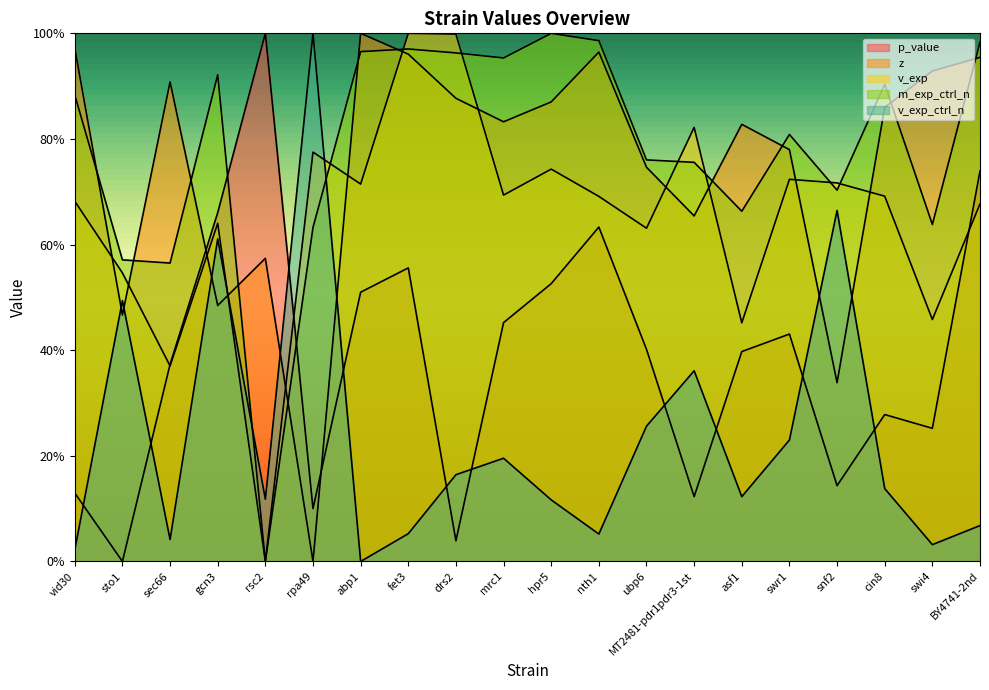

What is the label of the 2nd point from the right?

swi4